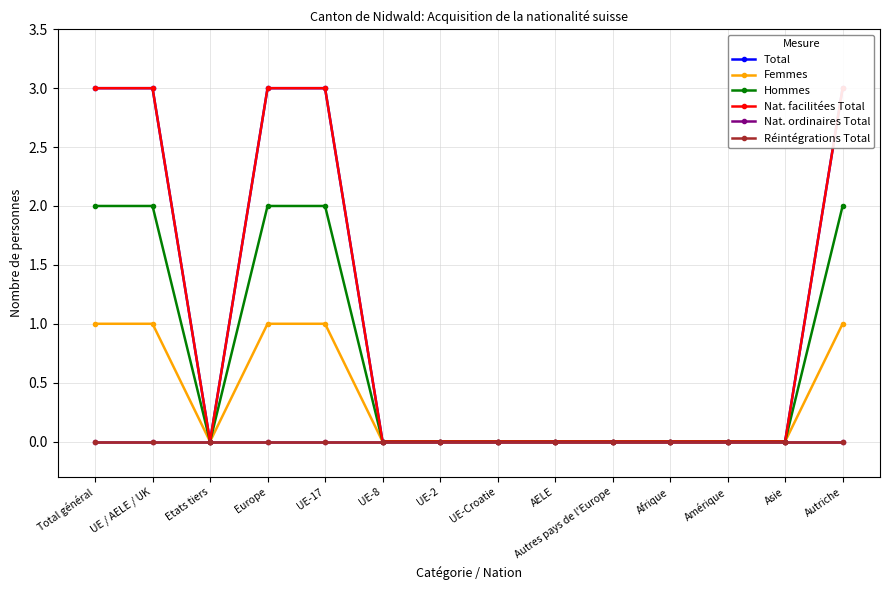

True or false: Réintégrations Total and Total intersect in this chart.

False